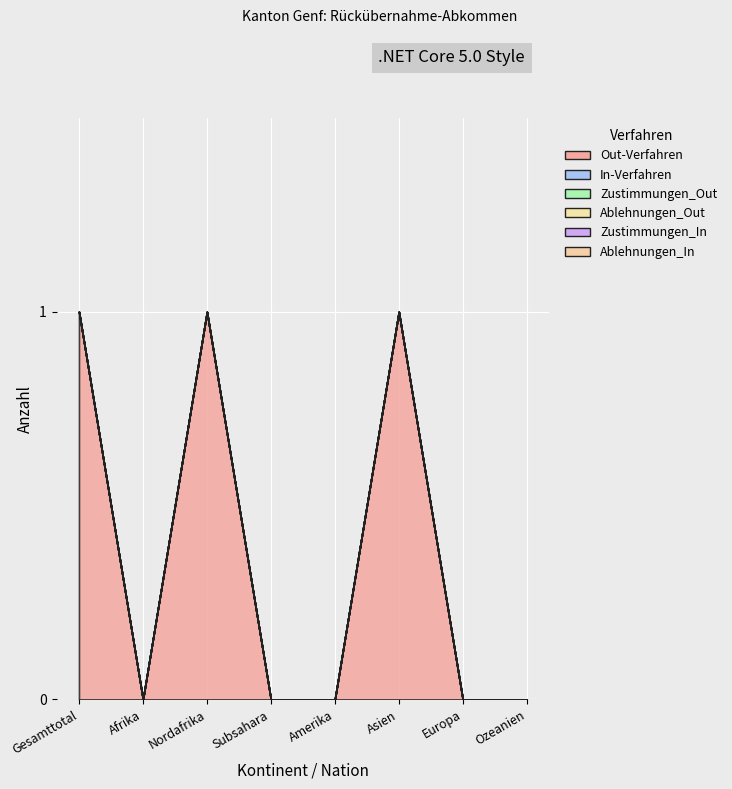

Rank the series at Europa from highest to lowest value.

Out-Verfahren, In-Verfahren, Zustimmungen_Out, Ablehnungen_Out, Zustimmungen_In, Ablehnungen_In